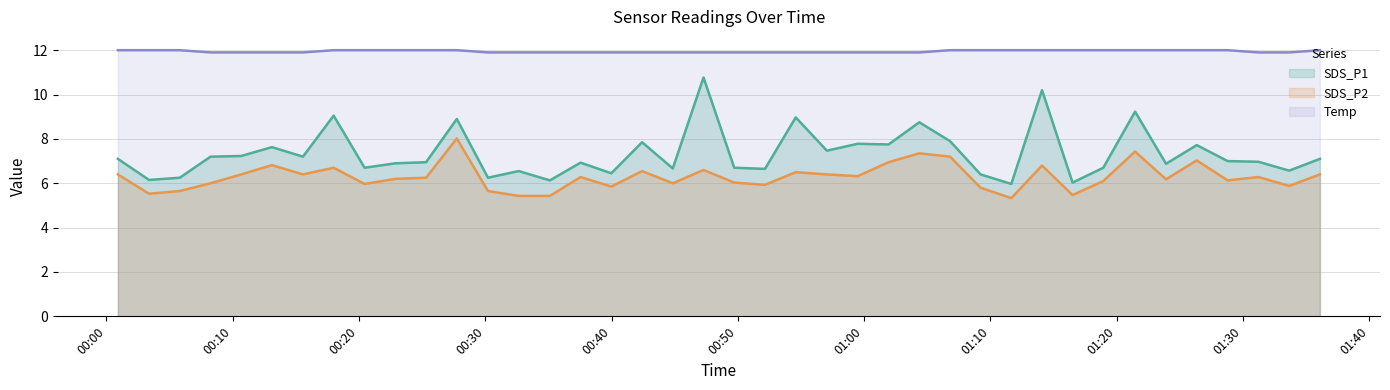

Between 2021/11/15 00:20:27 and 2021/11/15 01:23:54, which is larger?

2021/11/15 01:23:54